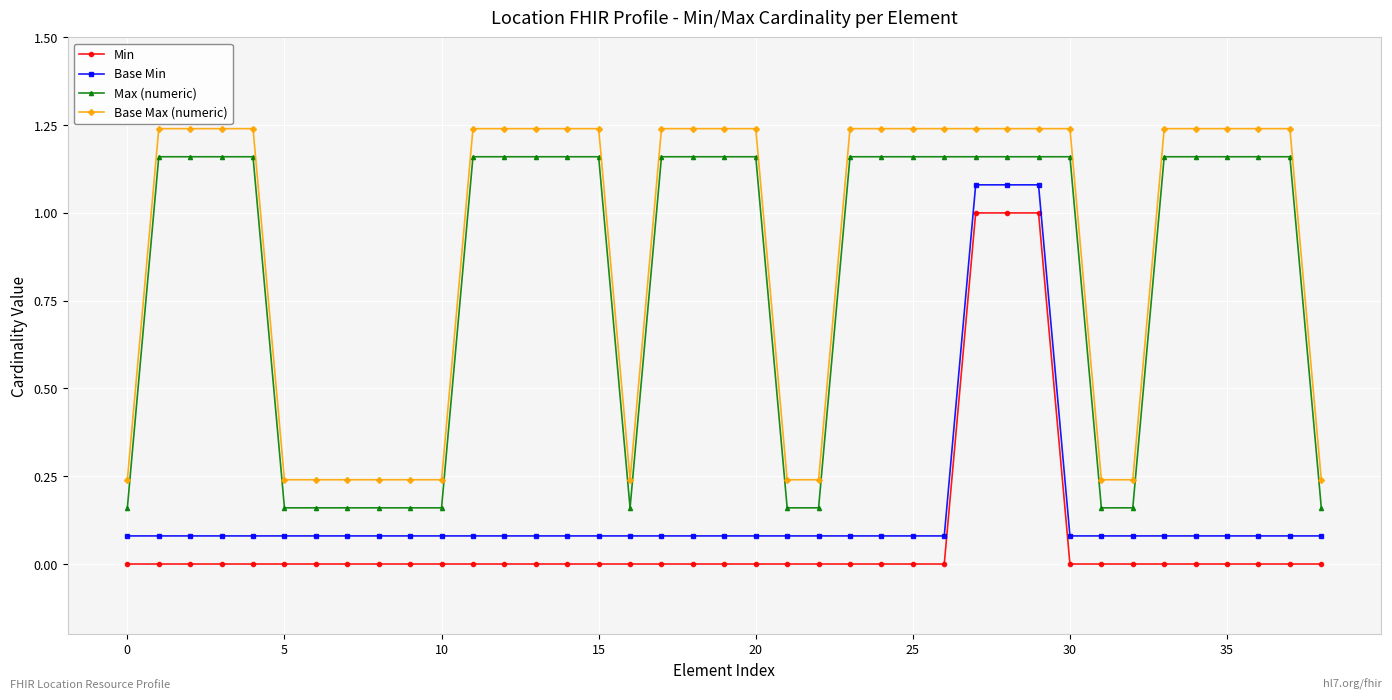

What is the sum of all Base Min values?

6.1